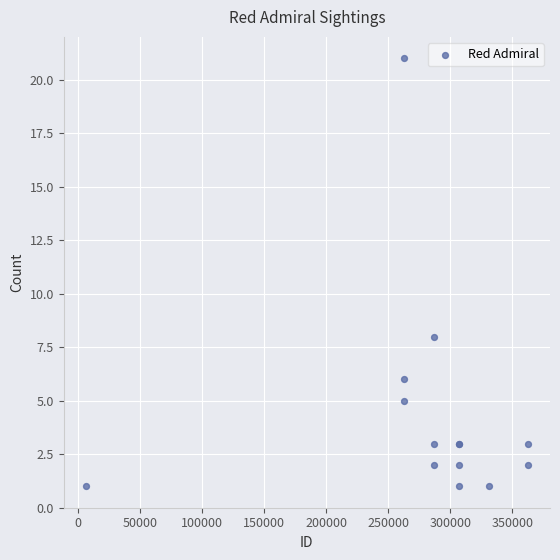

What Y value in the scatter plot is closest to 11?

8